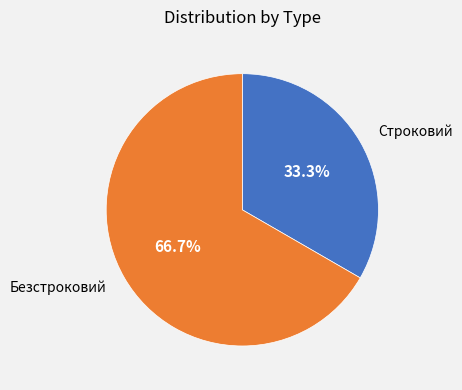

Does any single category account for the majority?

Yes